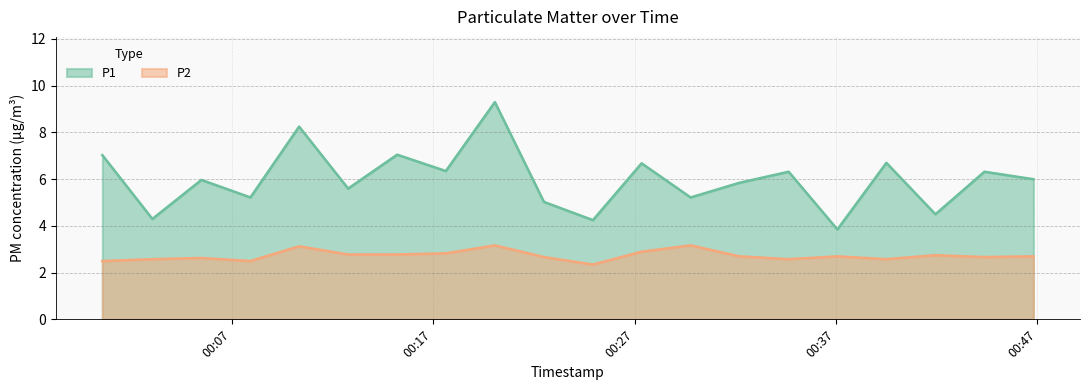

True or false: P2 and P1 intersect in this chart.

False